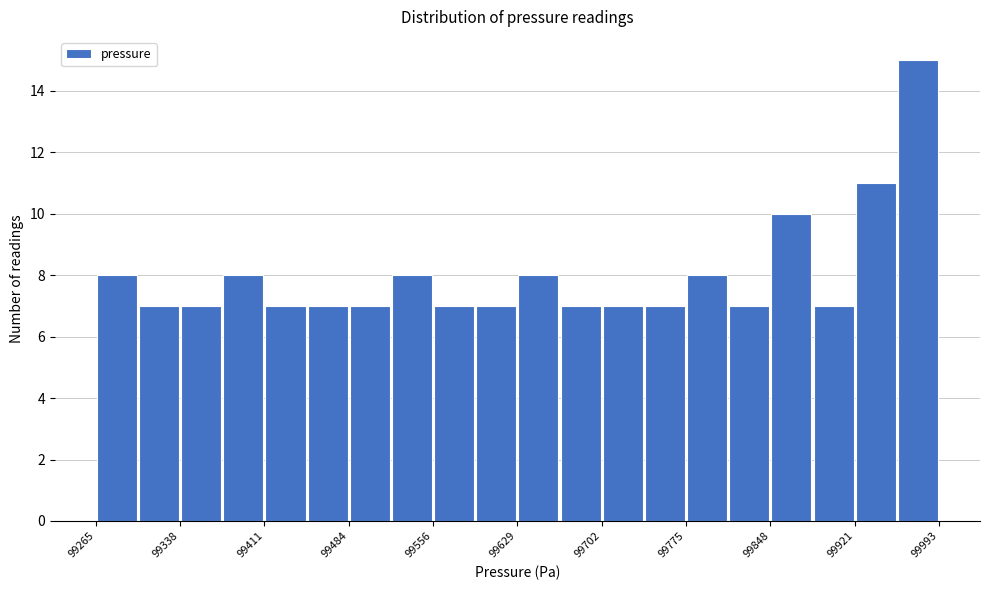

Around what value on the x-axis is the tallest bar? Give the approximate position of its centre, as read against the axis.

99980